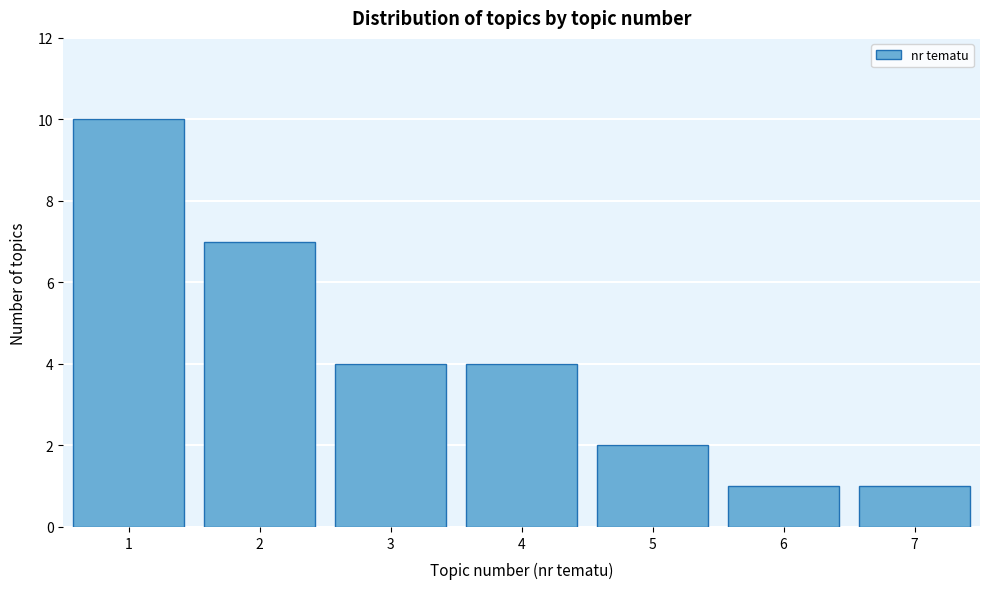

Reading left to right, list all the values displayed in this chart.

10	7	4	4	2	1	1